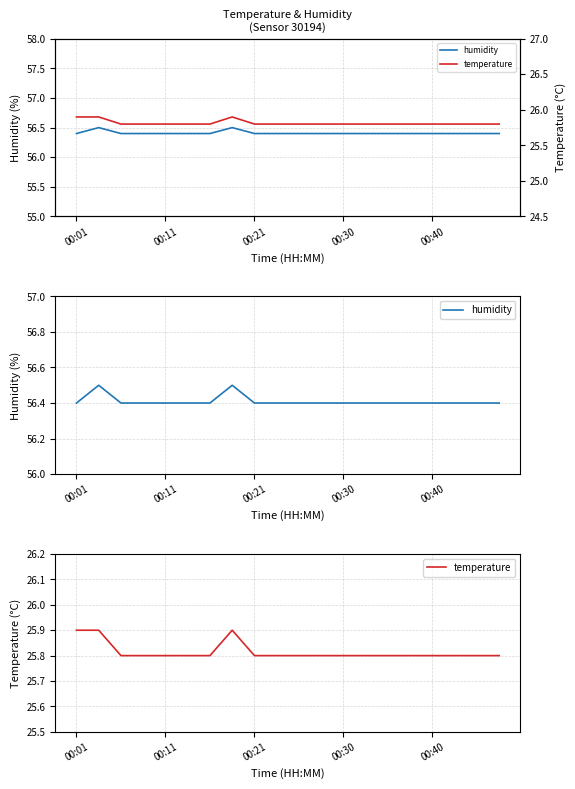

Count the humidity values in the range 56 to 57.

20